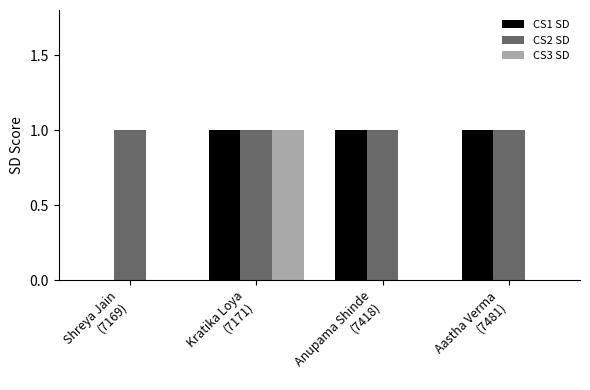

What is the sum of all CS2 SD values?

4